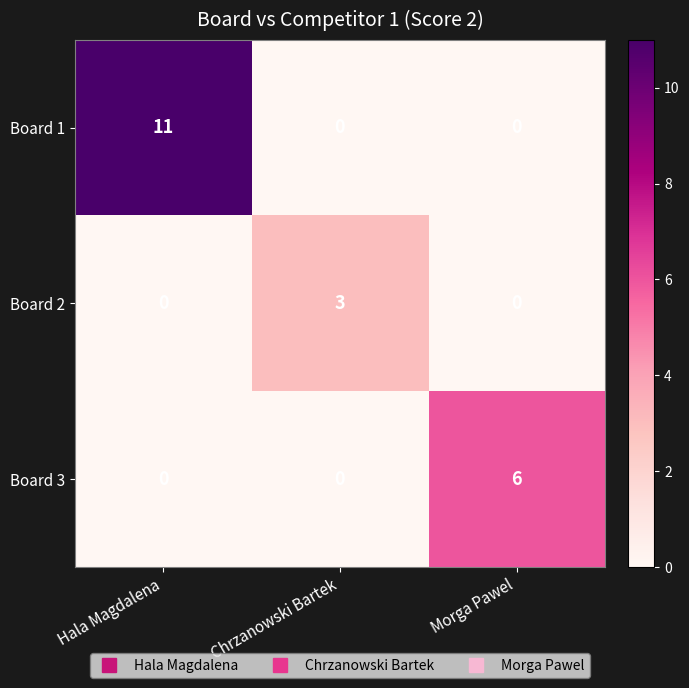

The value of Board 1 at Chrzanowski Bartek is 0. True or false?

True